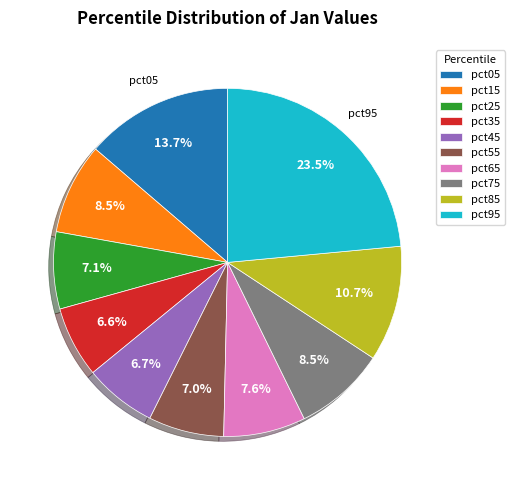

Does pct95 account for over 50% of the chart?

No